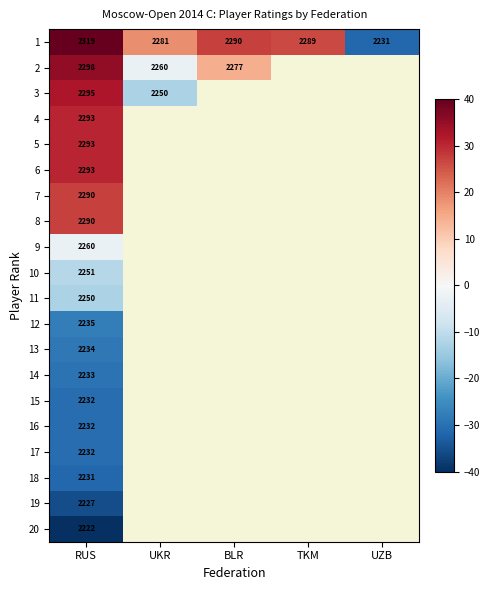

Which has a higher value, UZB or BLR?

BLR